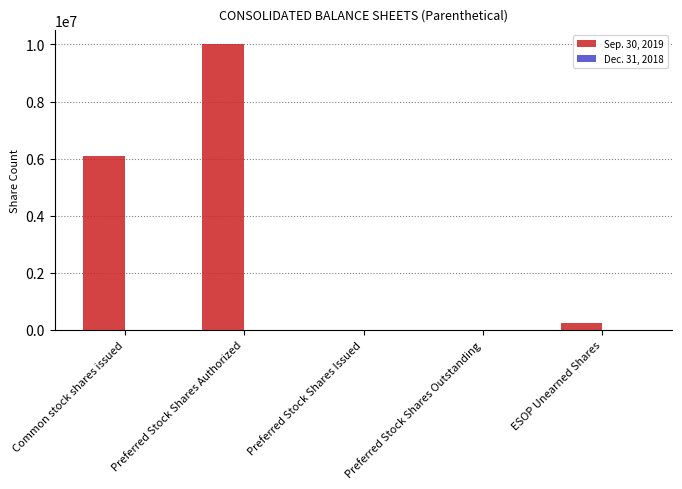

At which label is the value closest to 5000000?

Common stock shares issued